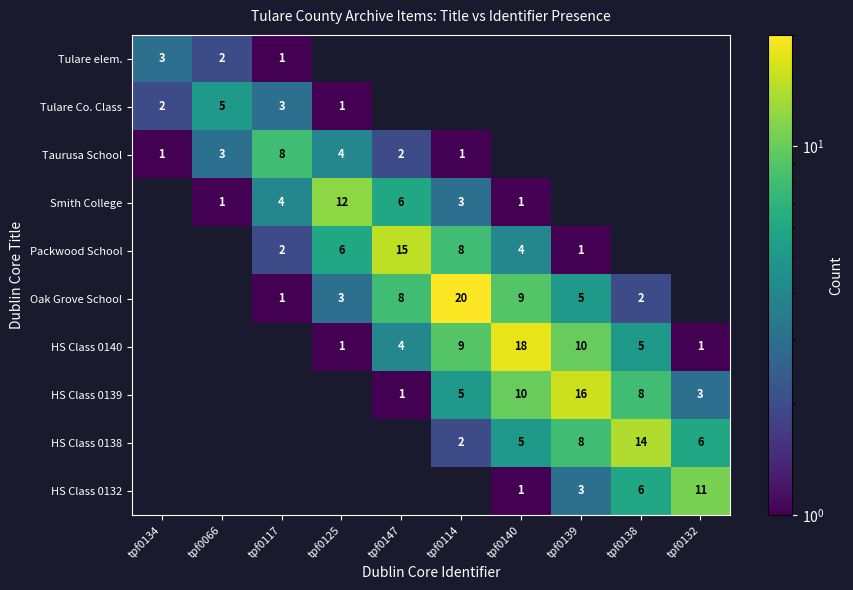

The Packwood School series shows 8 at tpf0114. True or false?

True